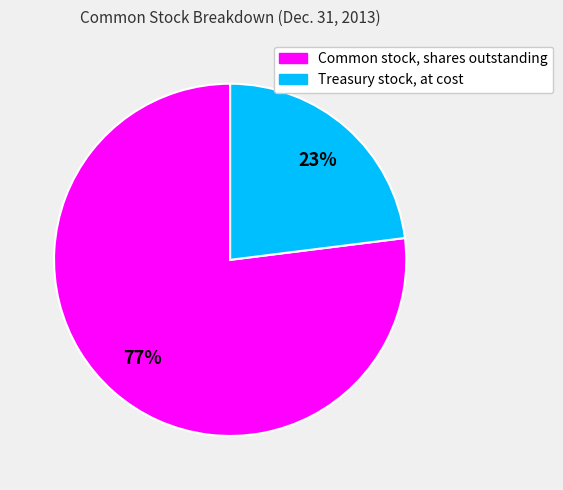

Between Treasury stock, at cost and Common stock, shares outstanding, which is larger?

Common stock, shares outstanding